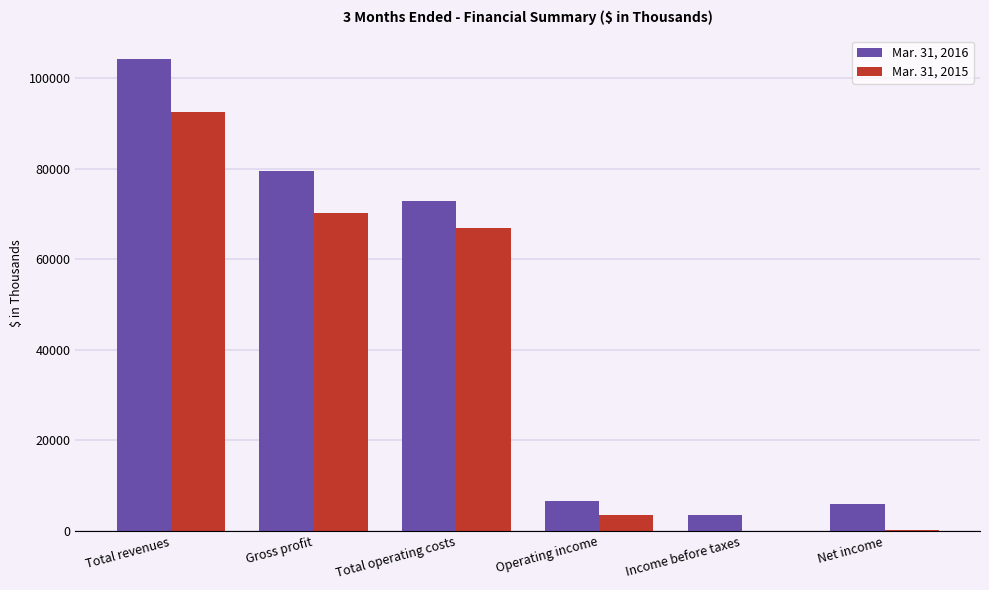

Are the bars horizontal?

No